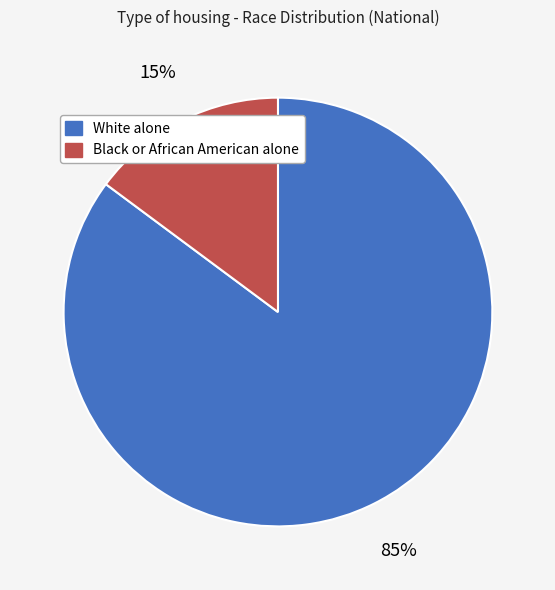

To the nearest percent, what percentage of the pie is White alone?

85%